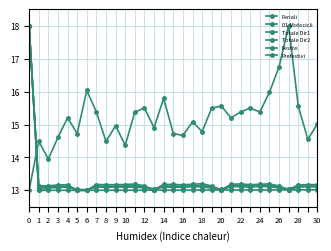

How many lines are shown in the chart?

6